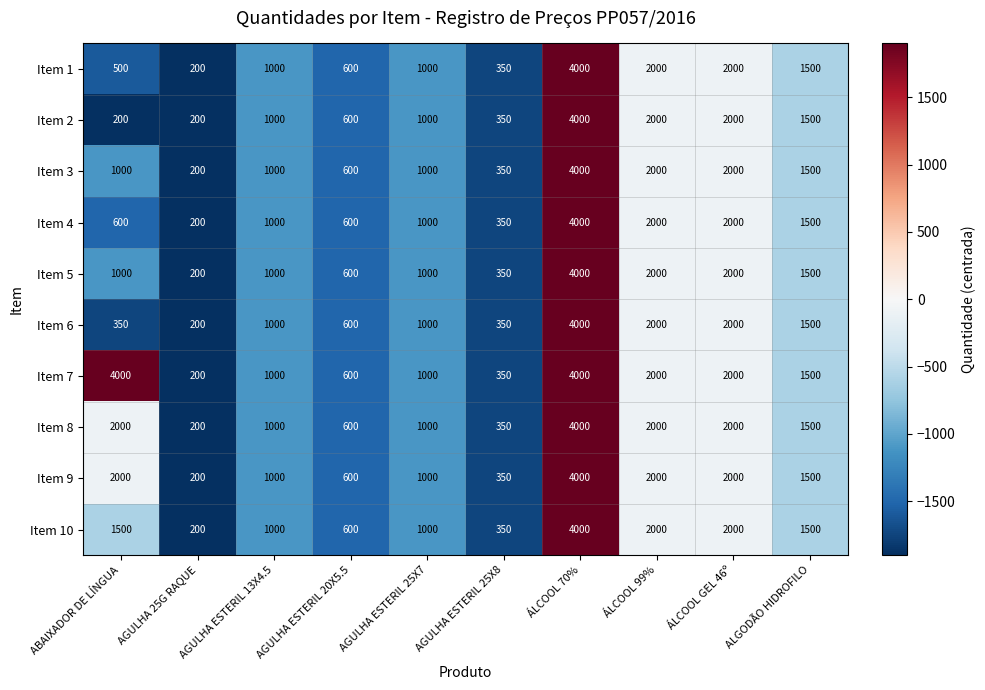

What is the spread (max minus min) of values at ABAIXADOR DE LÍNGUA?

3800